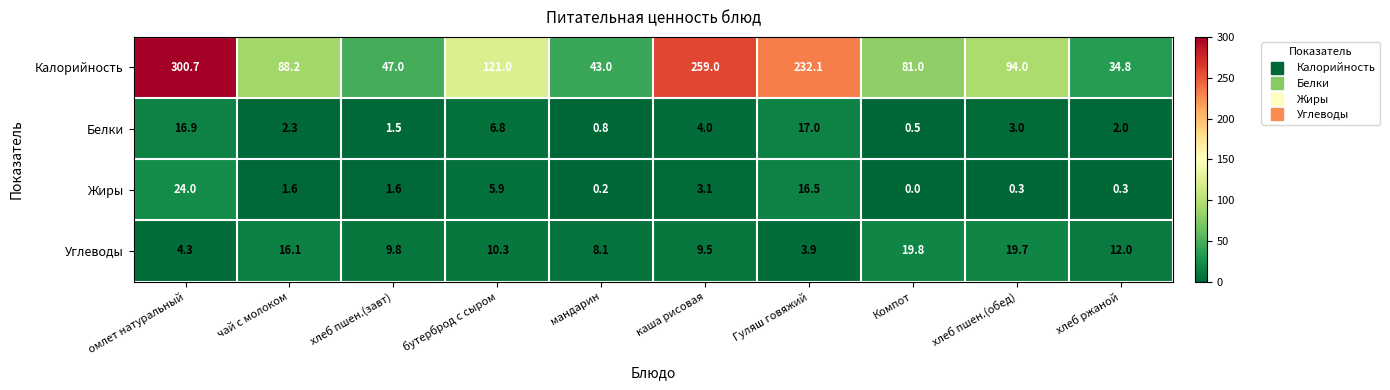

The Белки series shows 17.0 at Гуляш говяжий. True or false?

True